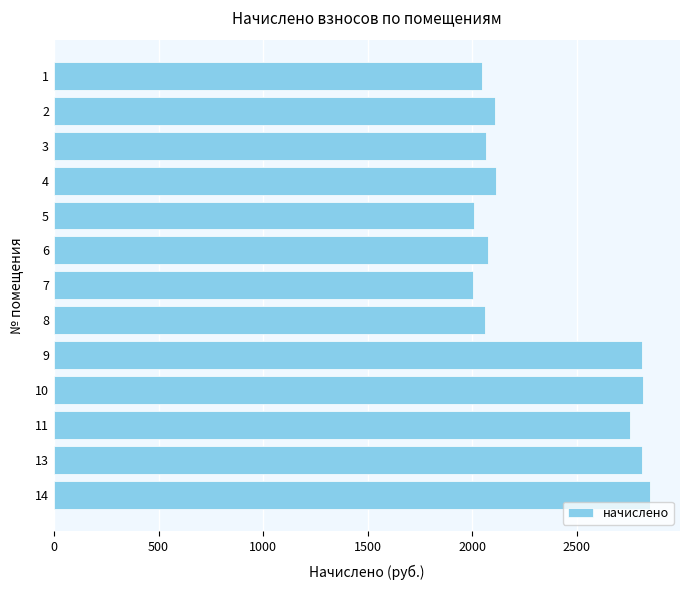

Count the number of values greater than 2108.

7